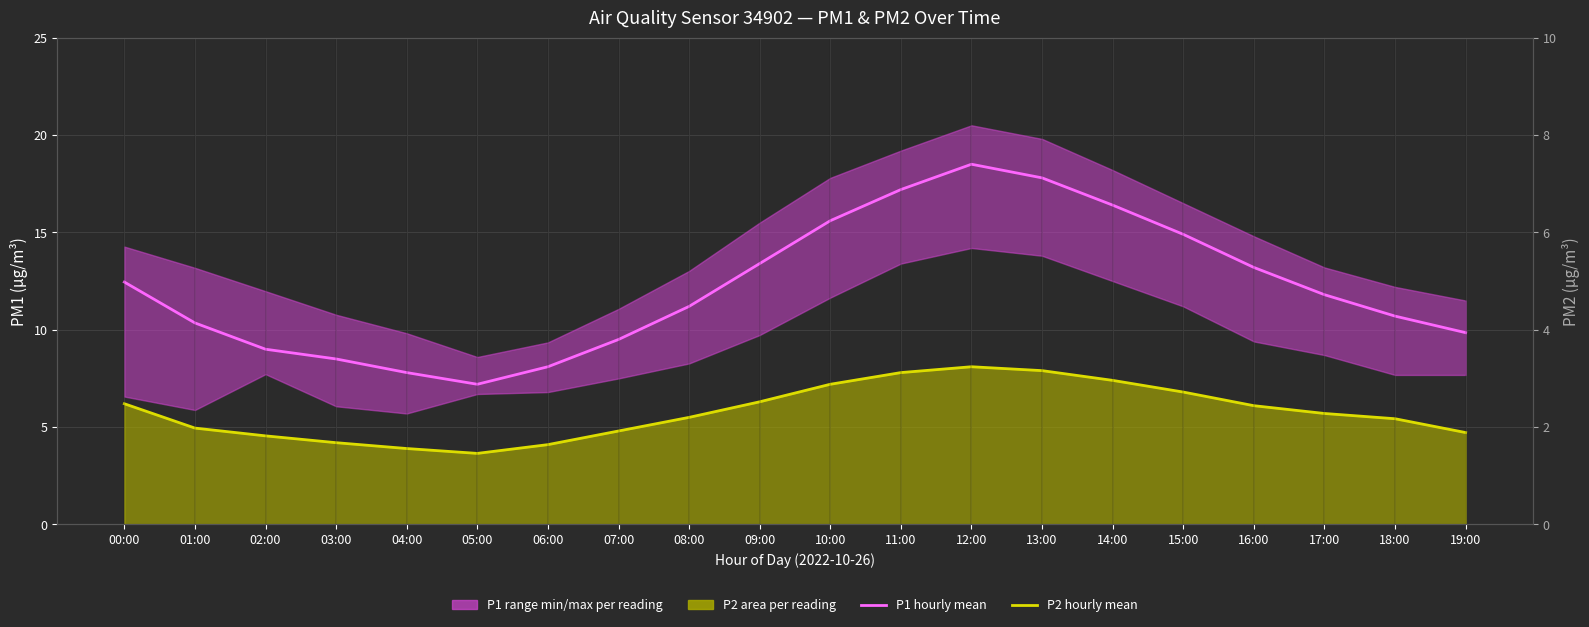

The value of P2 mean at 15:00 is 6.8. True or false?

True